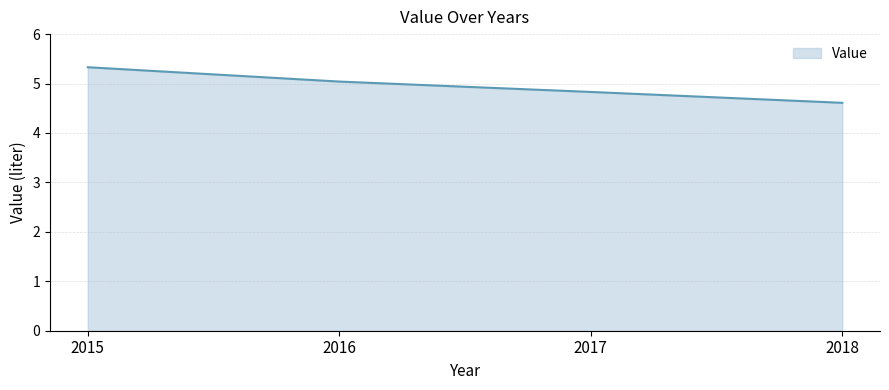

How many lines are shown in the chart?

1